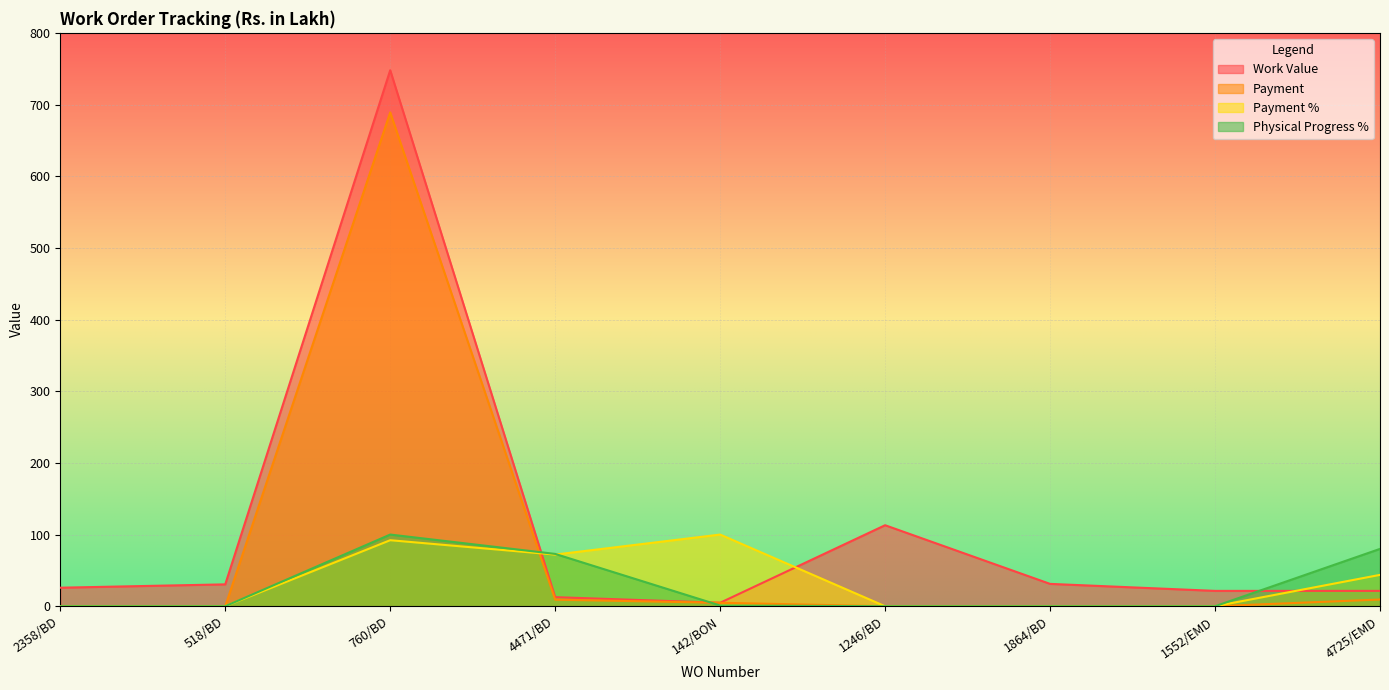

Which series changed the most between 518/BD and 142/BON?

Payment %